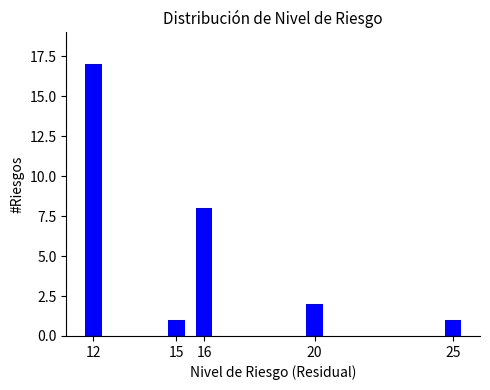

True or false: the data shows 2 at 15.

False